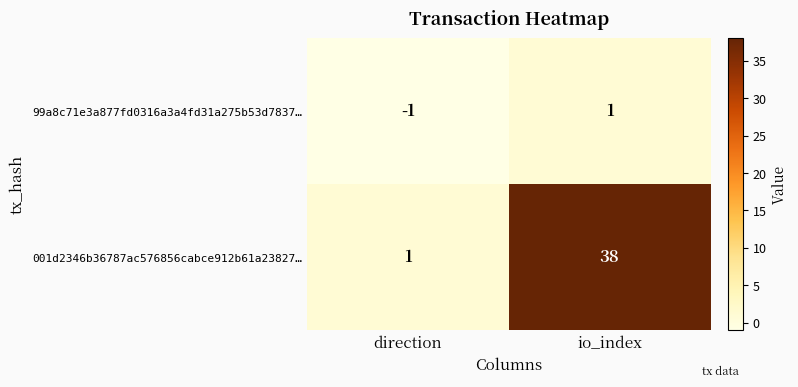

At which category is the sum across all series the highest?

io_index